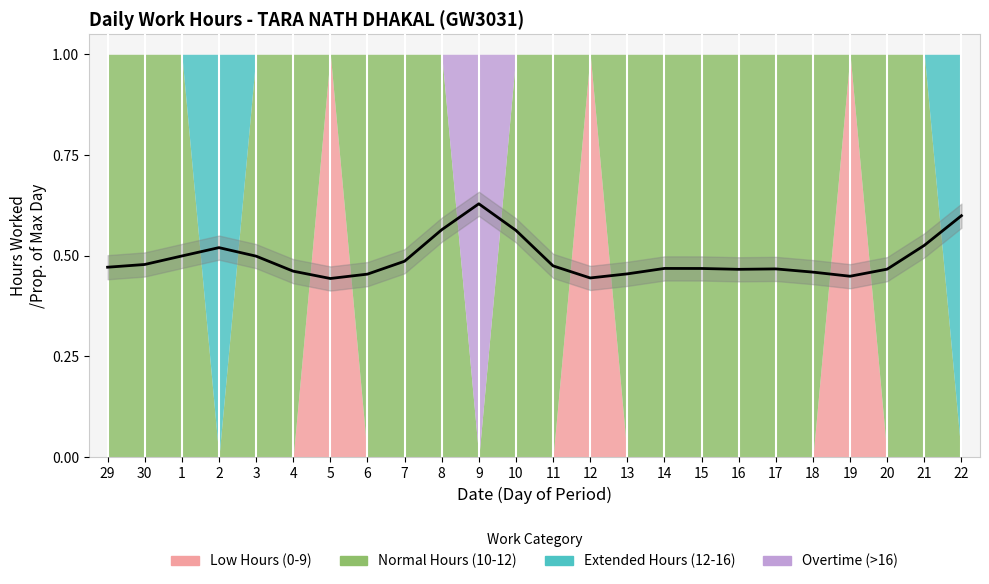

Reading left to right, what are all the values shown in this chart?

29=0.5	30=0.5	1=0.5	2=0.5	3=0.5	4=0.5	5=0.4	6=0.5	7=0.5	8=0.6	9=0.6	10=0.6	11=0.5	12=0.4	13=0.5	14=0.5	15=0.5	16=0.5	17=0.5	18=0.5	19=0.4	20=0.5	21=0.5	22=0.6